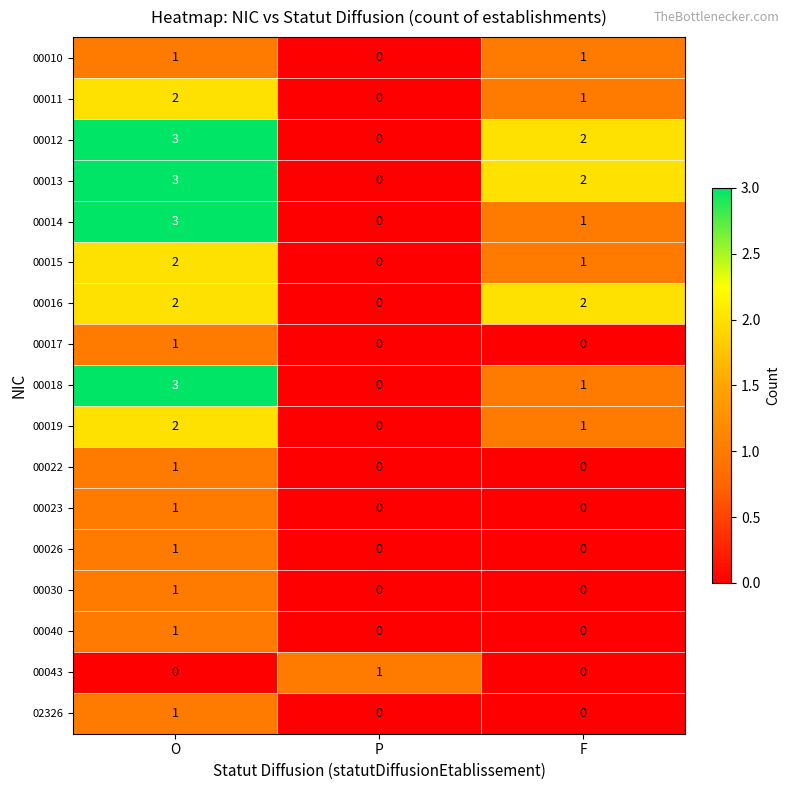

Is the value of 00016 at F greater than the value of 00023 at F?

Yes